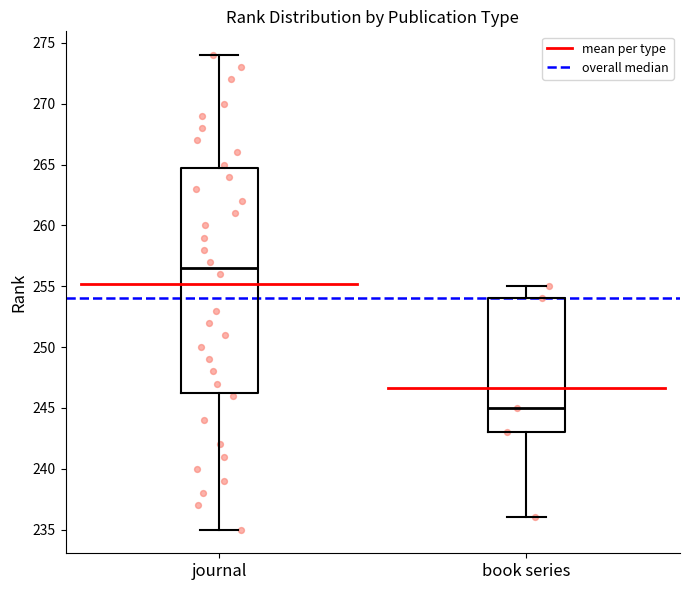

Which box is the tallest, from its lower edge to its upper edge?

journal